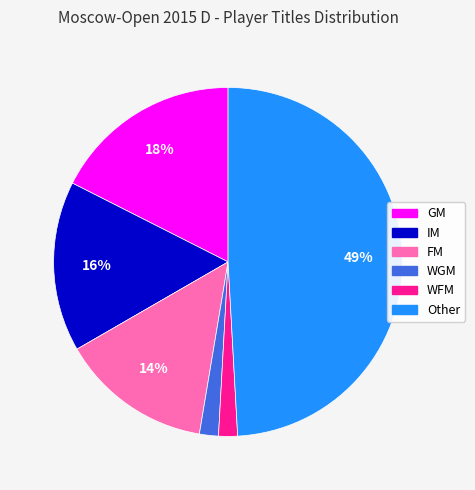

Does WGM account for over 50% of the chart?

No